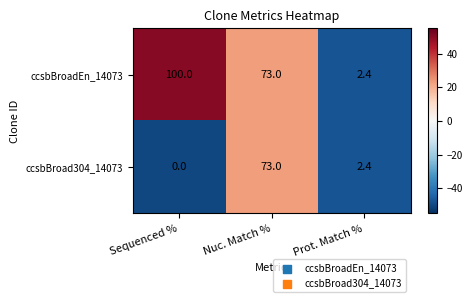

Which series has the largest total across all categories?

ccsbBroadEn_14073